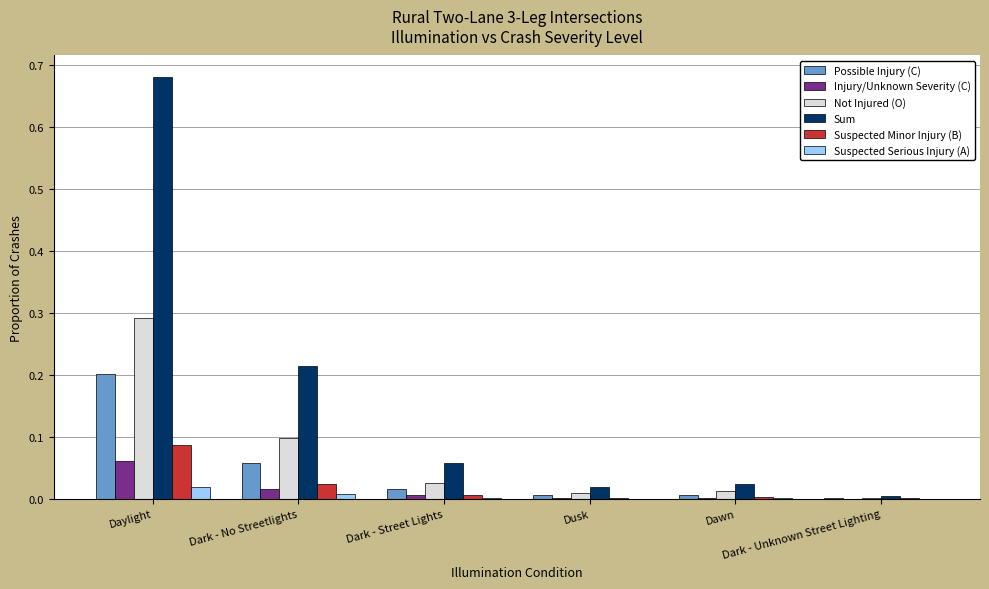

How many groups of bars are there?

6